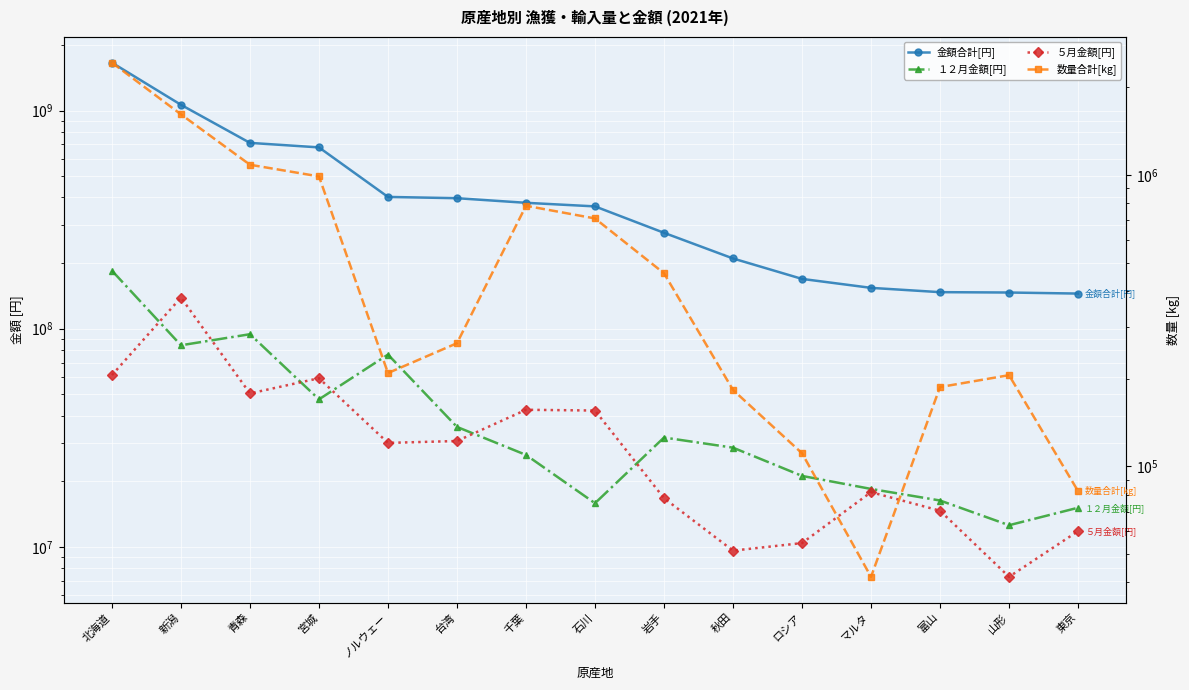

What position from the left is 台湾?

6